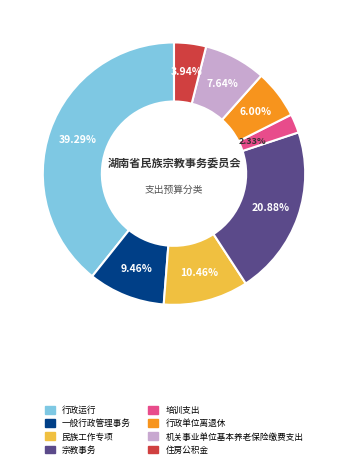

Is there any slice that represents more than half of the pie?

No